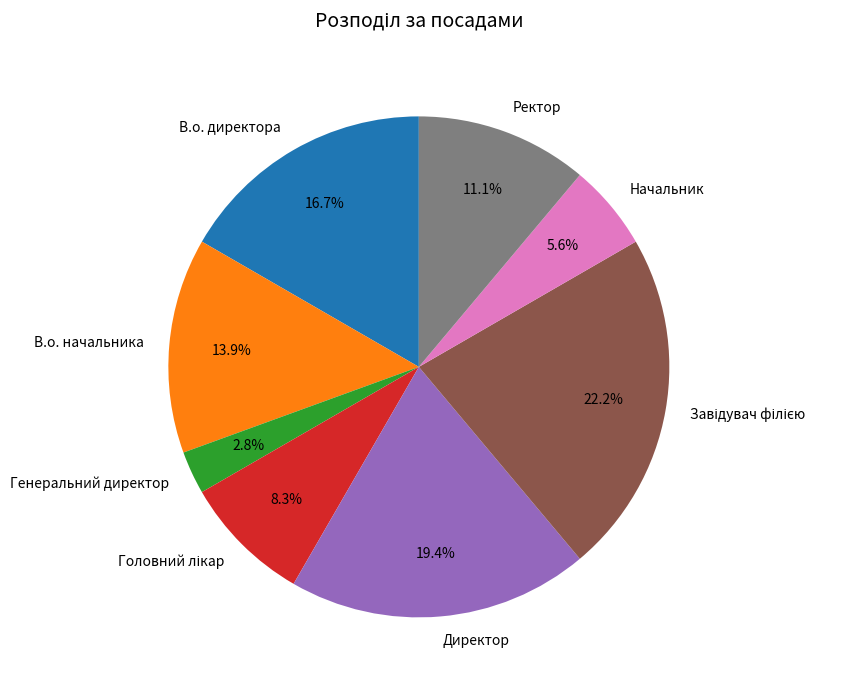

To the nearest percent, what portion does В.о. начальника represent?

14%